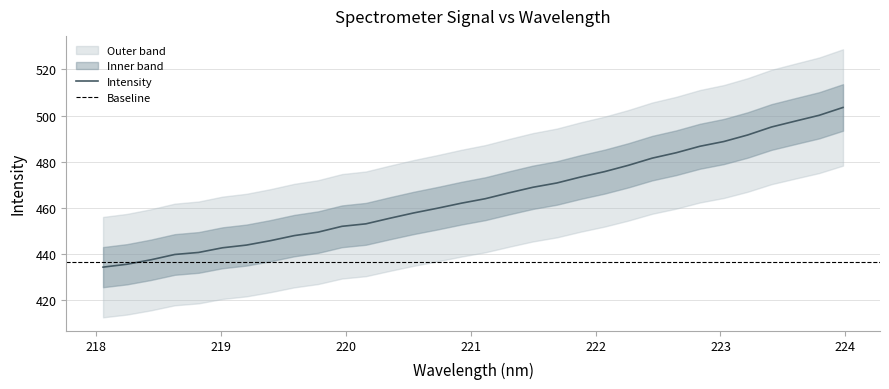

What is the sum of all values?

14886.0